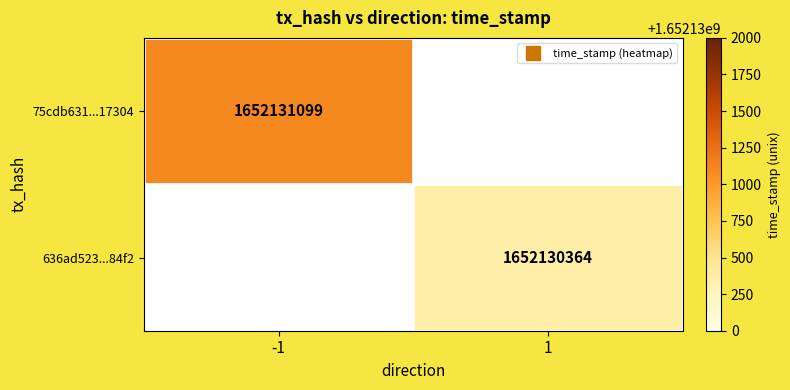

Reading left to right, list all the values displayed in this chart.

75cdb631fdad145342fabfa106376a272173044: -1	1652131099
636ad523b2255d2c205054a0ab718cdb9da84f2: 1	1652130364